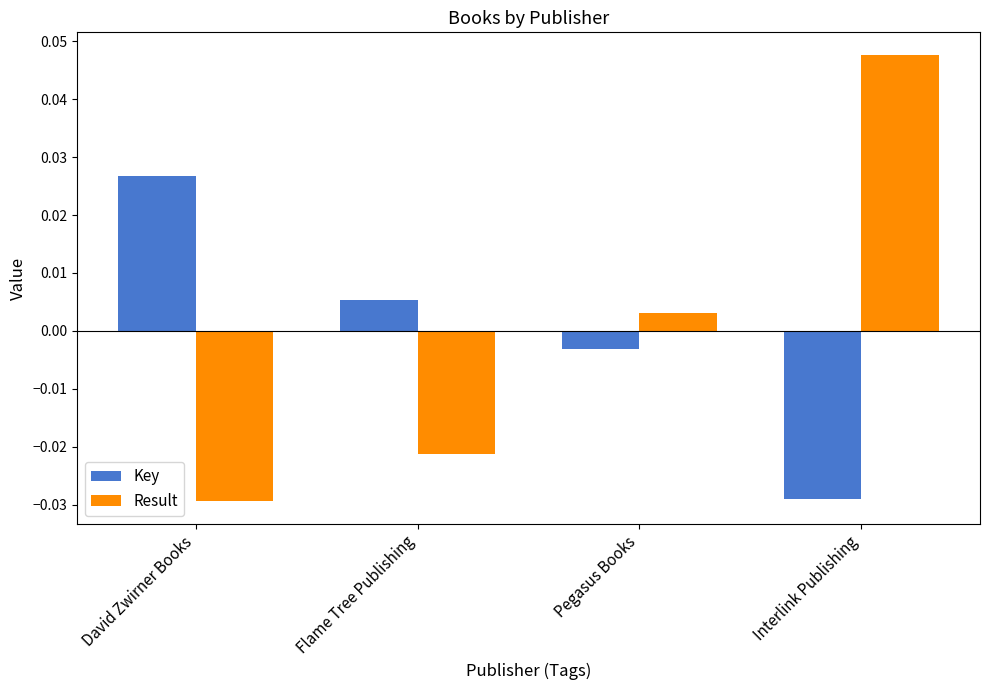

How many data points in Result are less than 0?

2